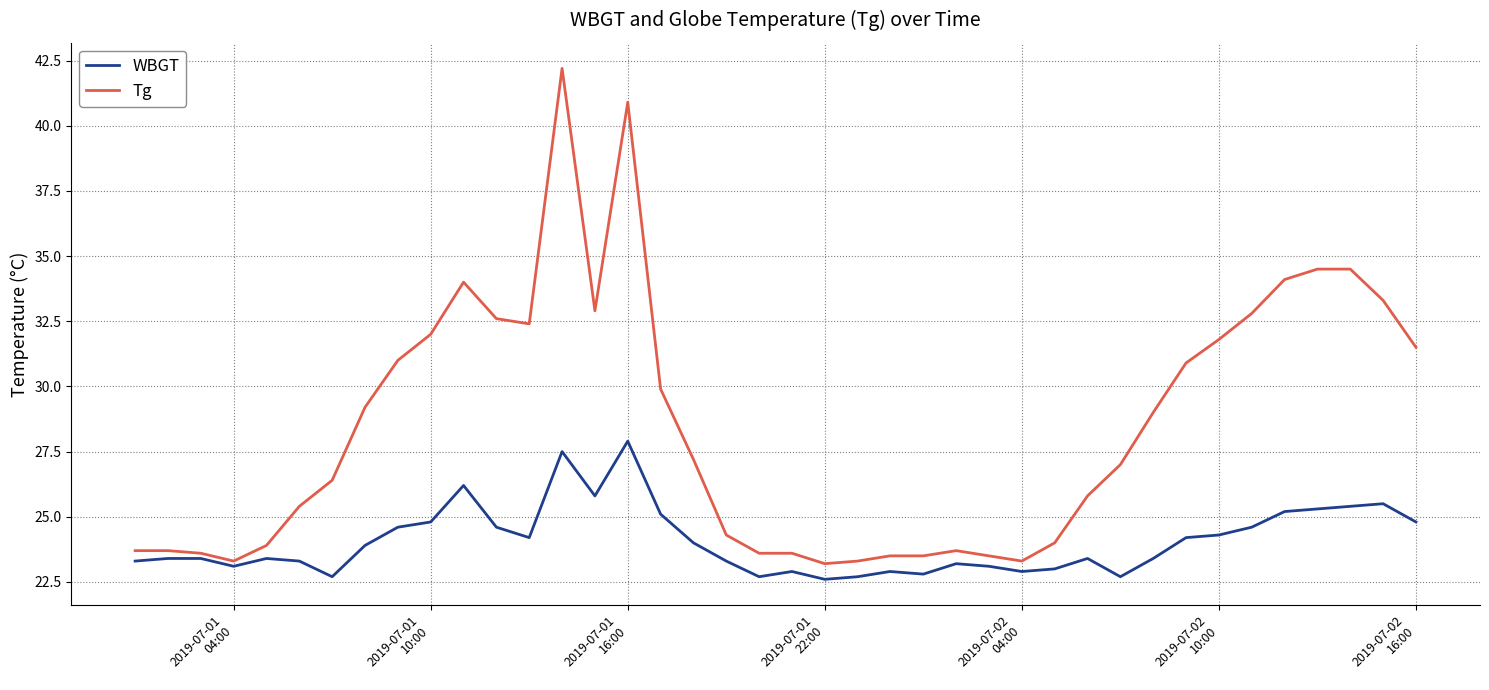

Rank the series by their maximum value, from lowest to highest.

WBGT, Tg